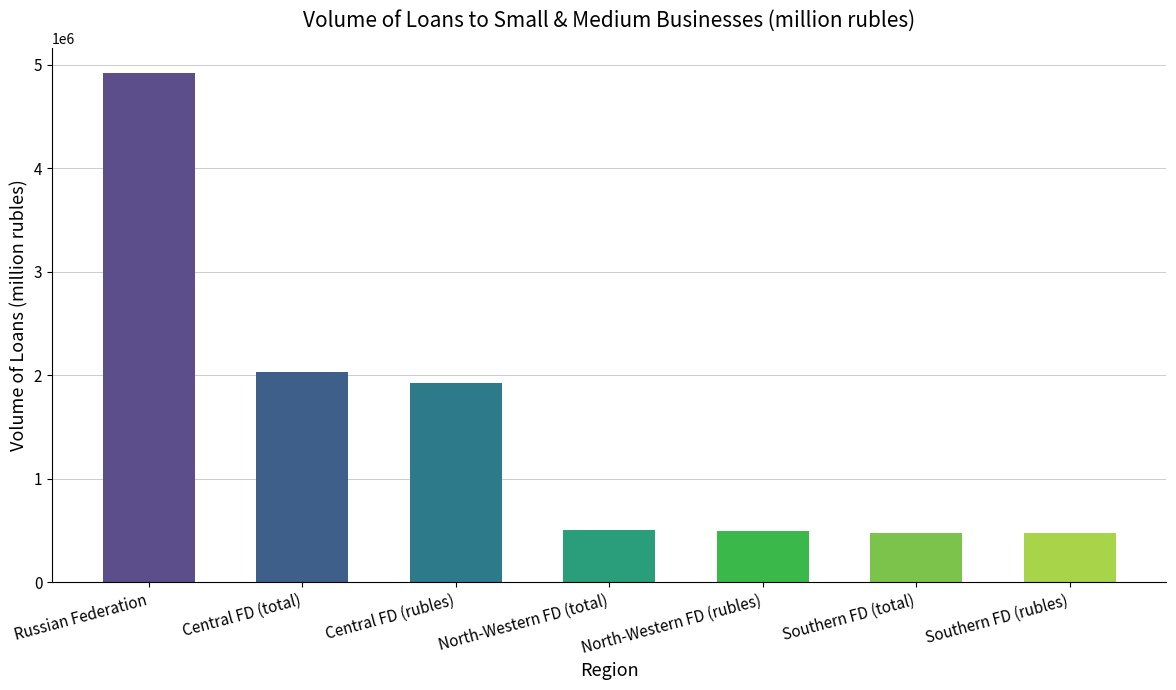

At which label is the value closest to 2696055?

Central FD (total)